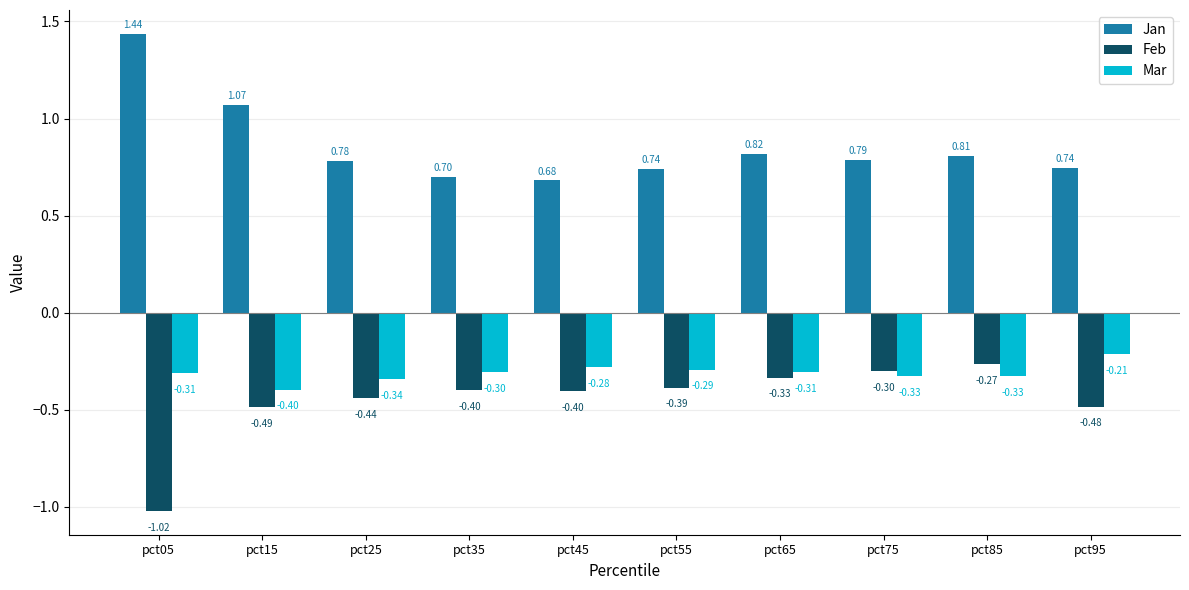

What are all the series names shown in the legend?

Jan, Feb, Mar